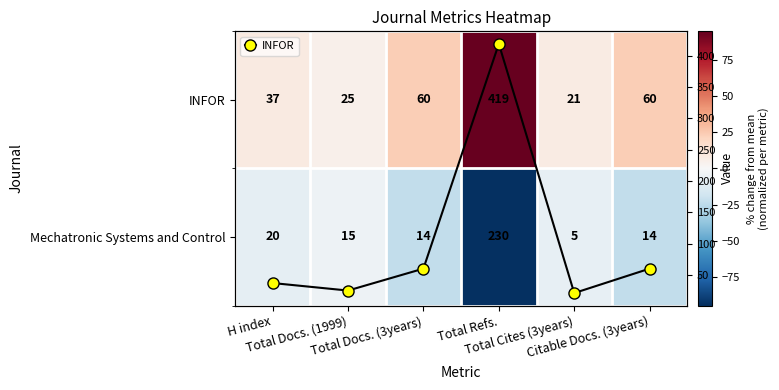

What is the spread (max minus min) of values at H index?

45.5